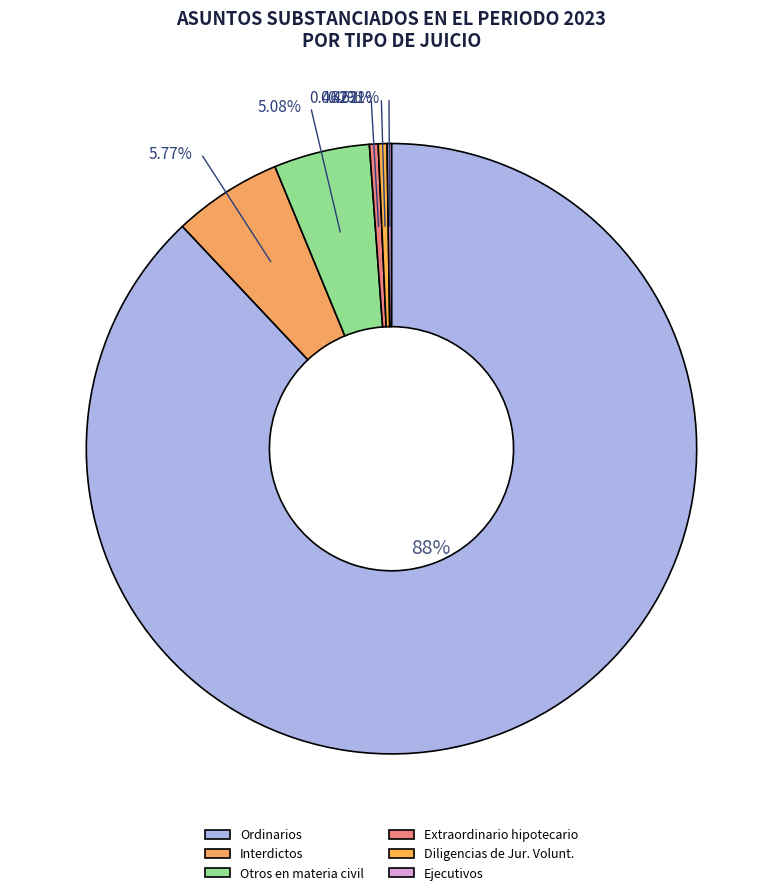

Is Ejecutivos the majority of the pie?

No